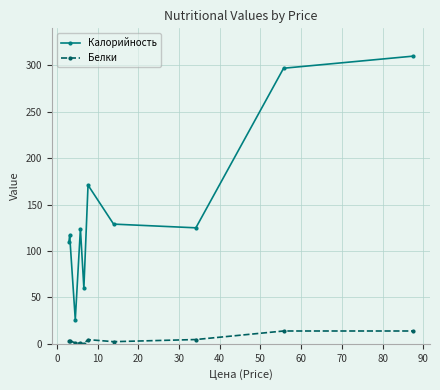

What is the difference between the maximum and minimum values in the Калорийность series?

284.0